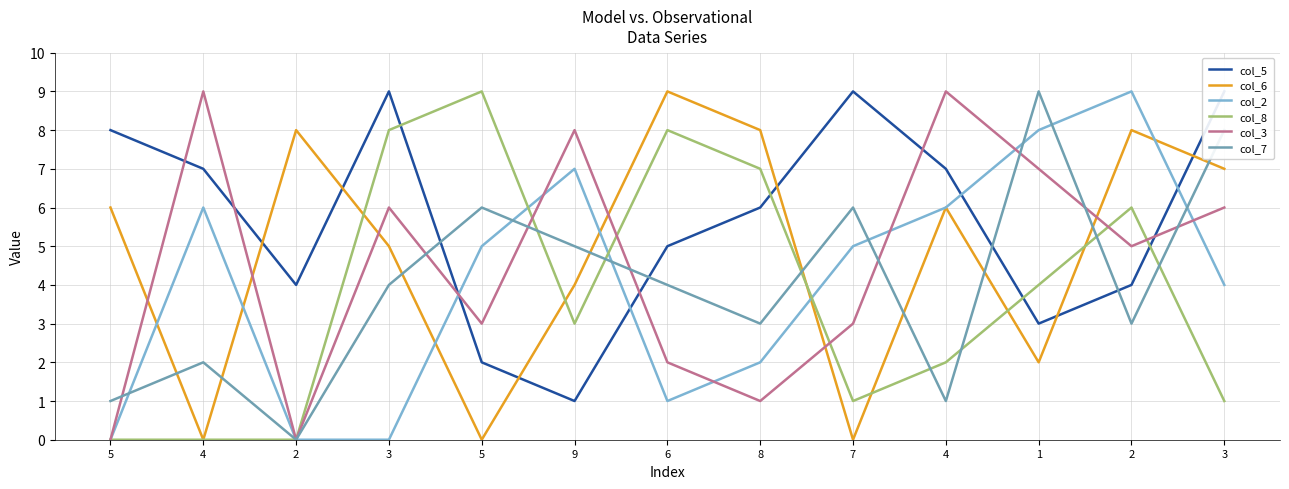

What is the sum of all col_8 values?

49